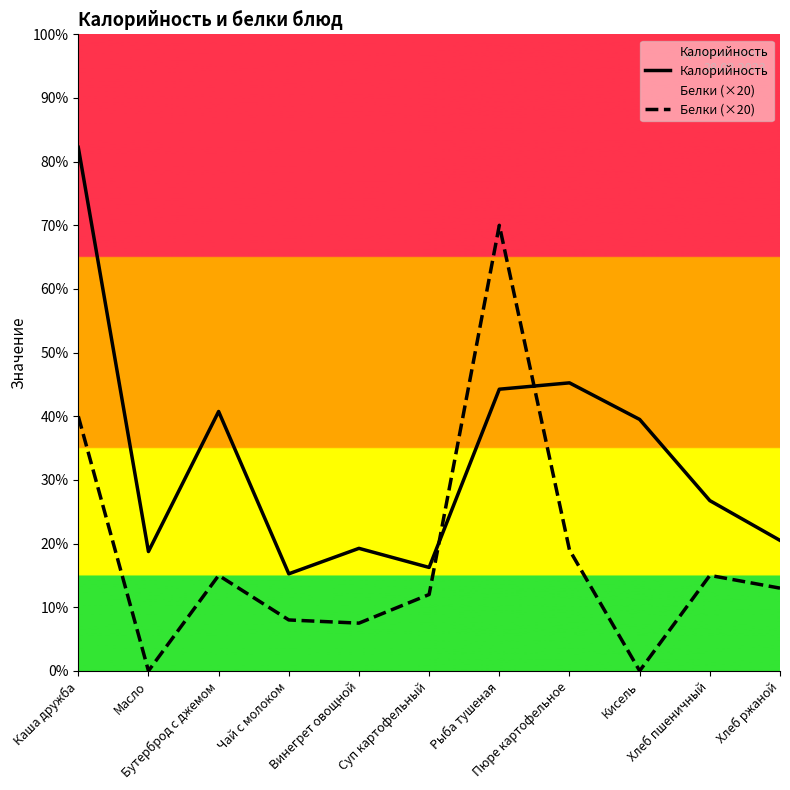

At Хлеб ржаной, list the series in order from smallest to largest.

Белки (×20), Калорийность